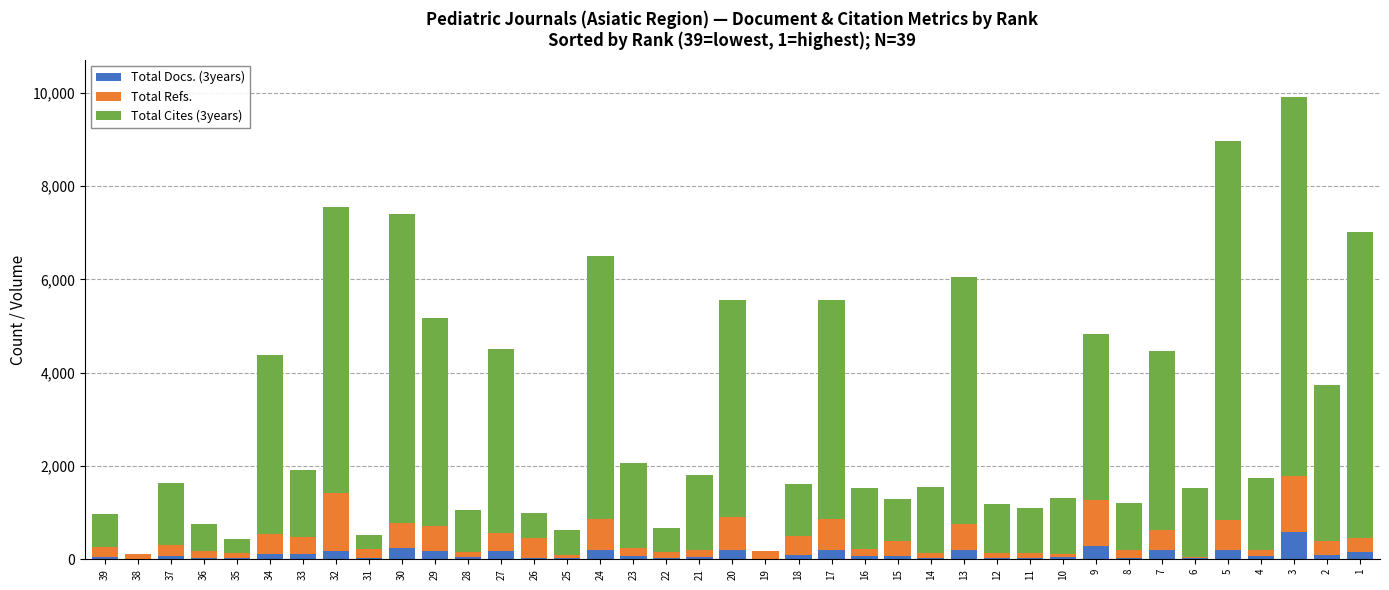

At which category is the sum across all series the highest?

3